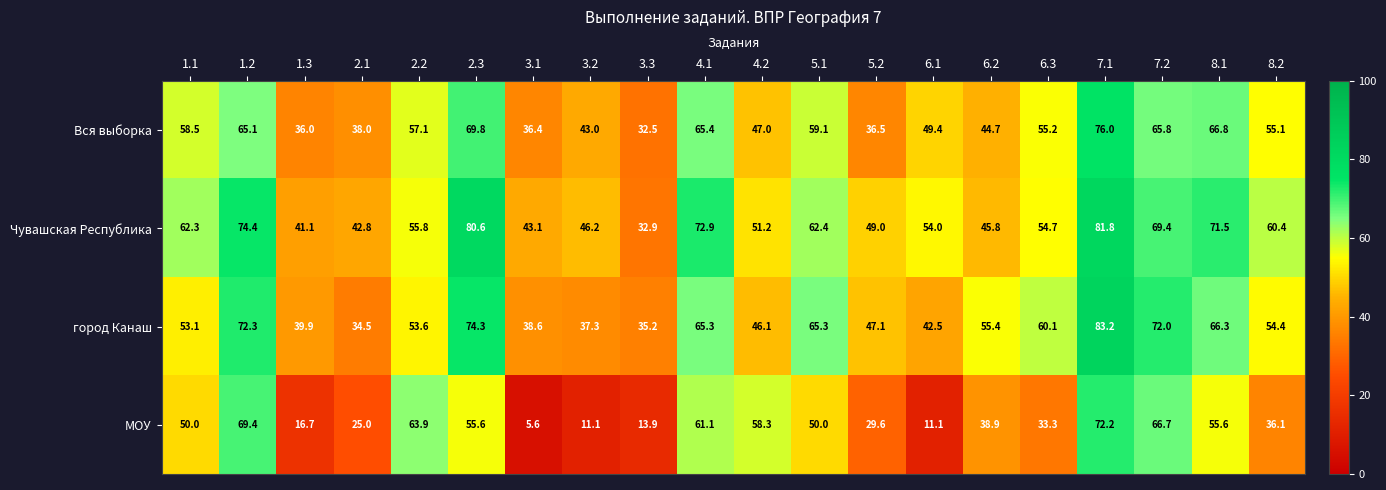

What is the minimum value shown in the chart?

5.6